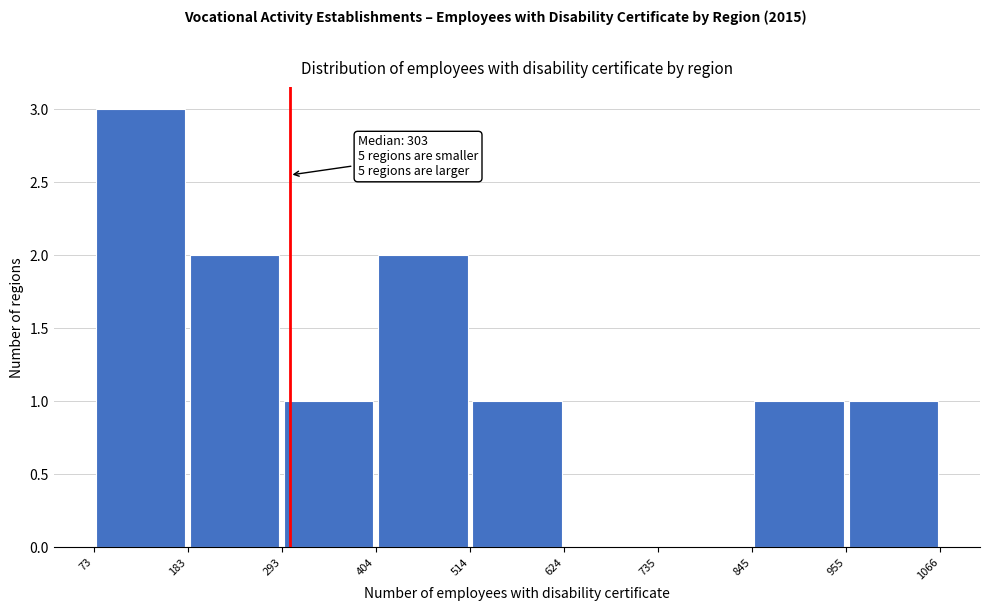

Over which range of the x-axis is the bar tallest?

73 to 183